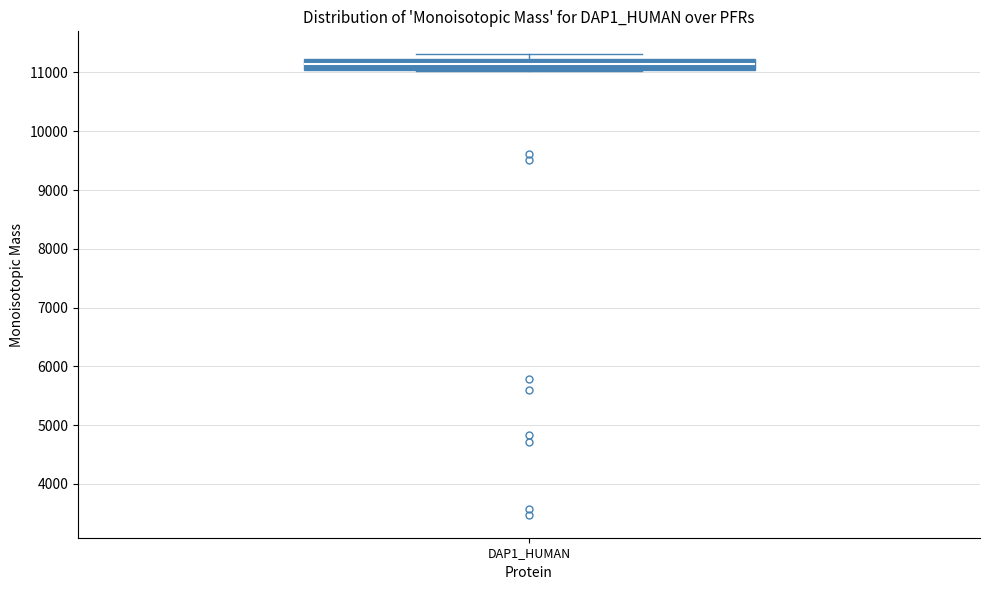

Where is the upper edge of the box for DAP1_HUMAN on the y-axis? The values are not printed on the chart, so give them approximately, as read against the axis.

11200